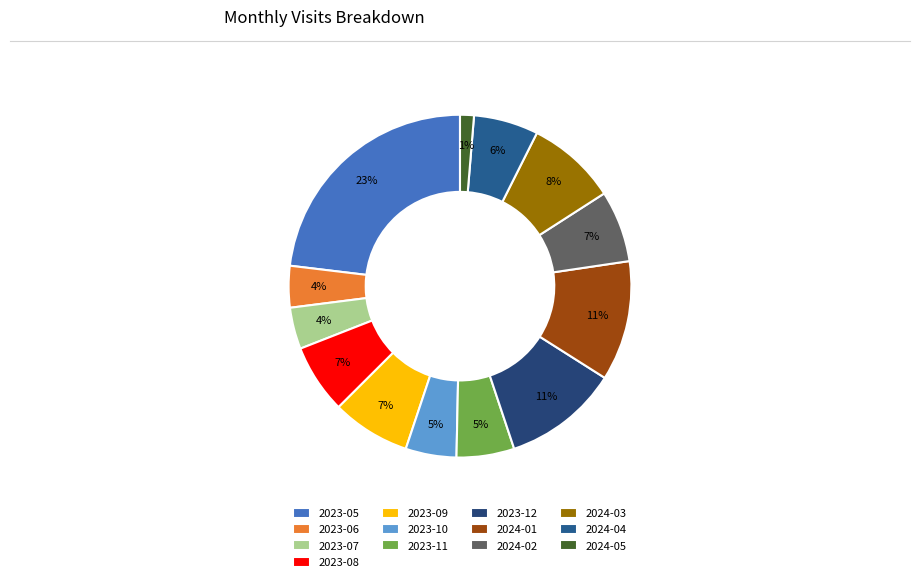

What percentage is the 2024-05 slice, to the nearest percent?

1%